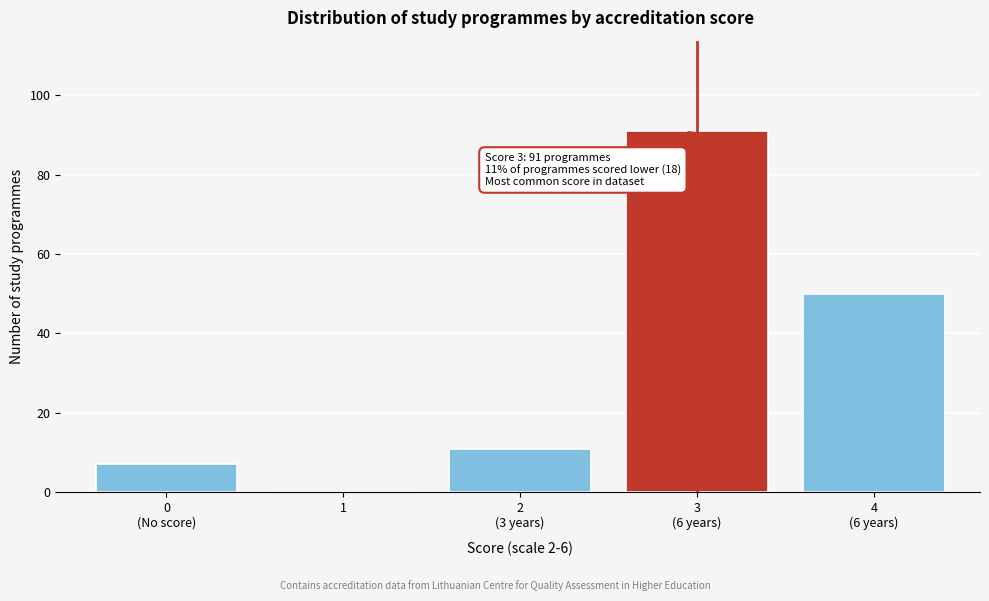

The value at 1 is -62. True or false?

False